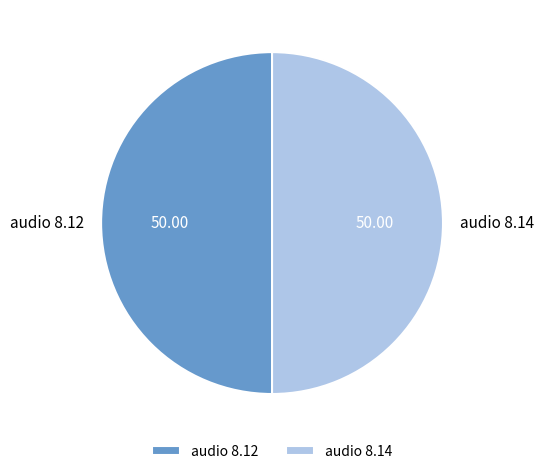

What is the ratio of the value at audio 8.12 to the value at audio 8.14?

1.0